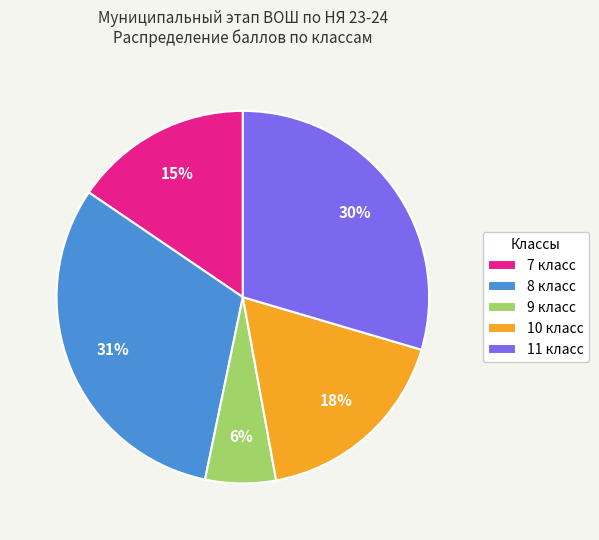

Is there any slice that represents more than half of the pie?

No